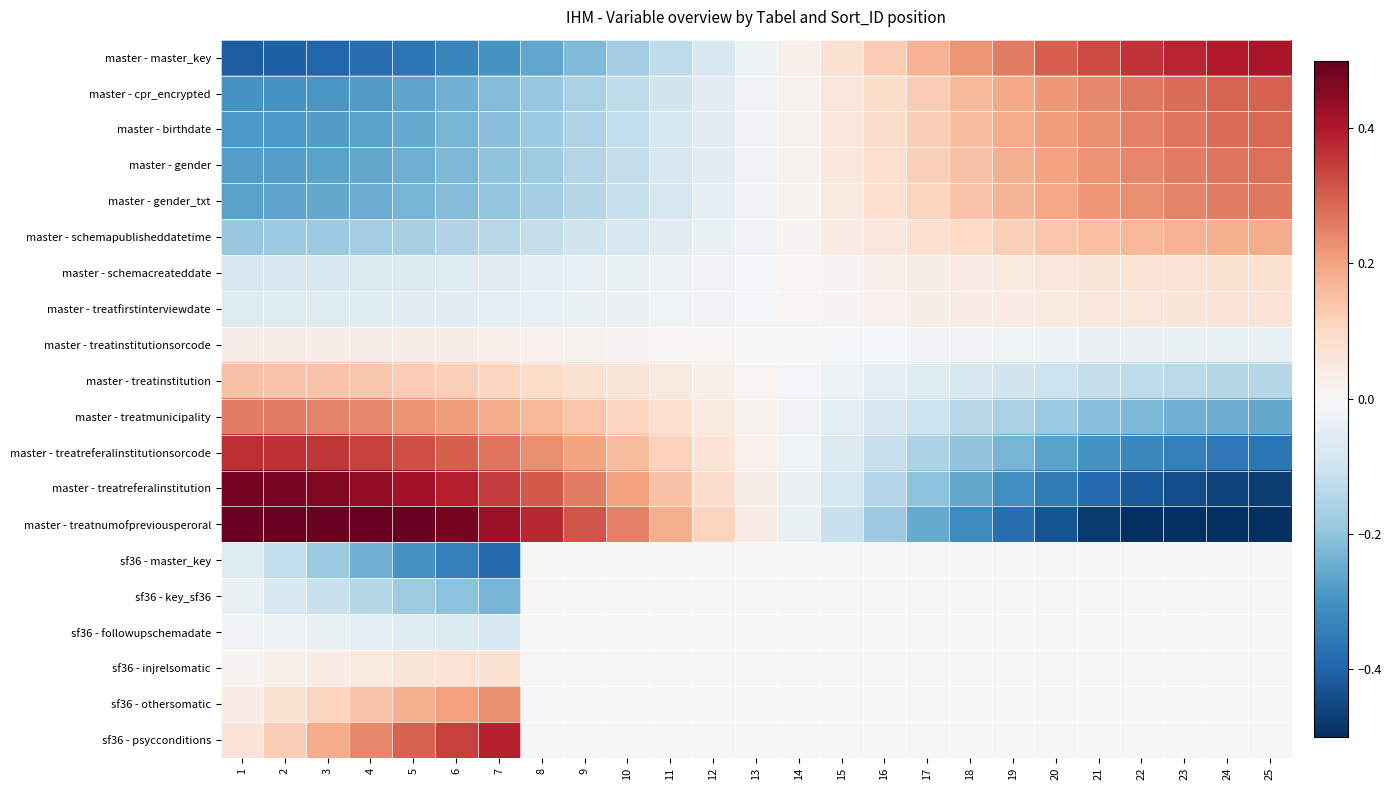

At 23, list the series in order from largest to smallest.

master - master_key, master - cpr_encrypted, master - birthdate, master - gender, master - gender_txt, master - schemapublisheddatetime, master - schemacreateddate, master - treatfirstinterviewdate, sf36 - master_key, sf36 - key_sf36, sf36 - followupschemadate, sf36 - injrelsomatic, sf36 - othersomatic, sf36 - psycconditions, master - treatinstitutionsorcode, master - treatinstitution, master - treatmunicipality, master - treatreferalinstitutionsorcode, master - treatreferalinstitution, master - treatnumofpreviousperoral